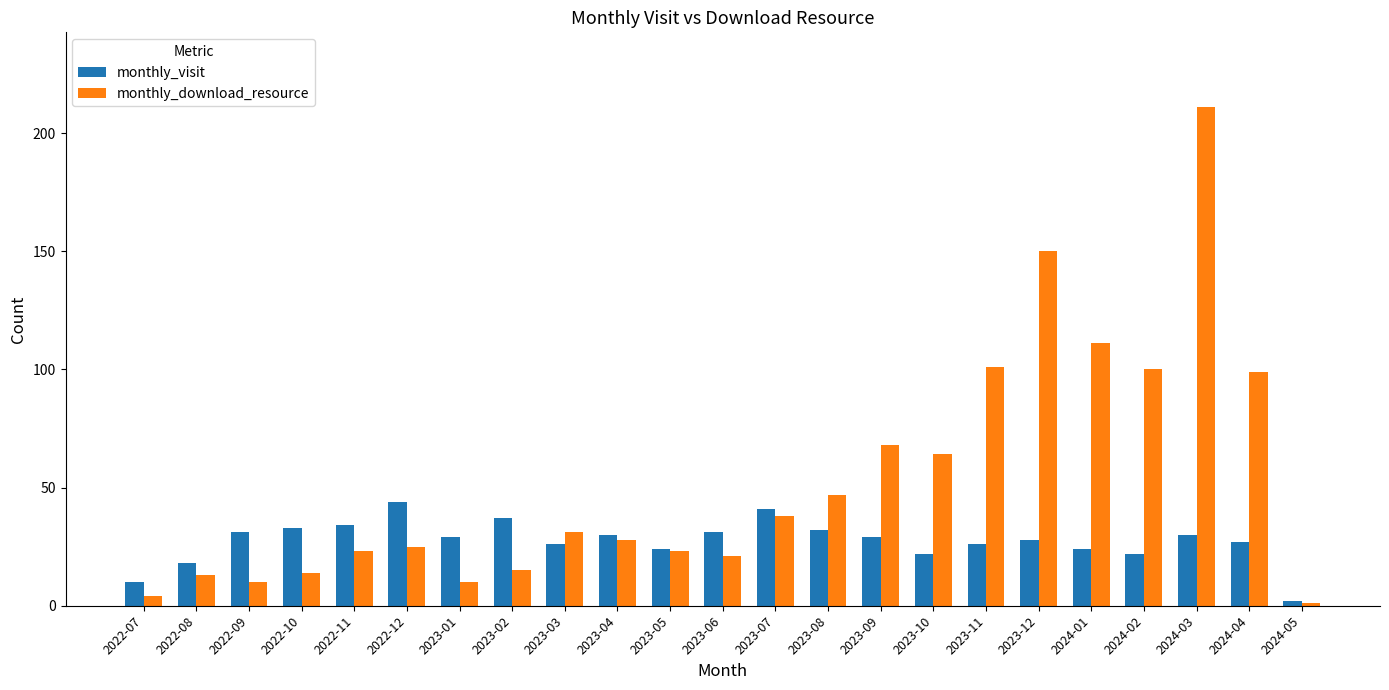

What are all the series names shown in the legend?

monthly_visit, monthly_download_resource